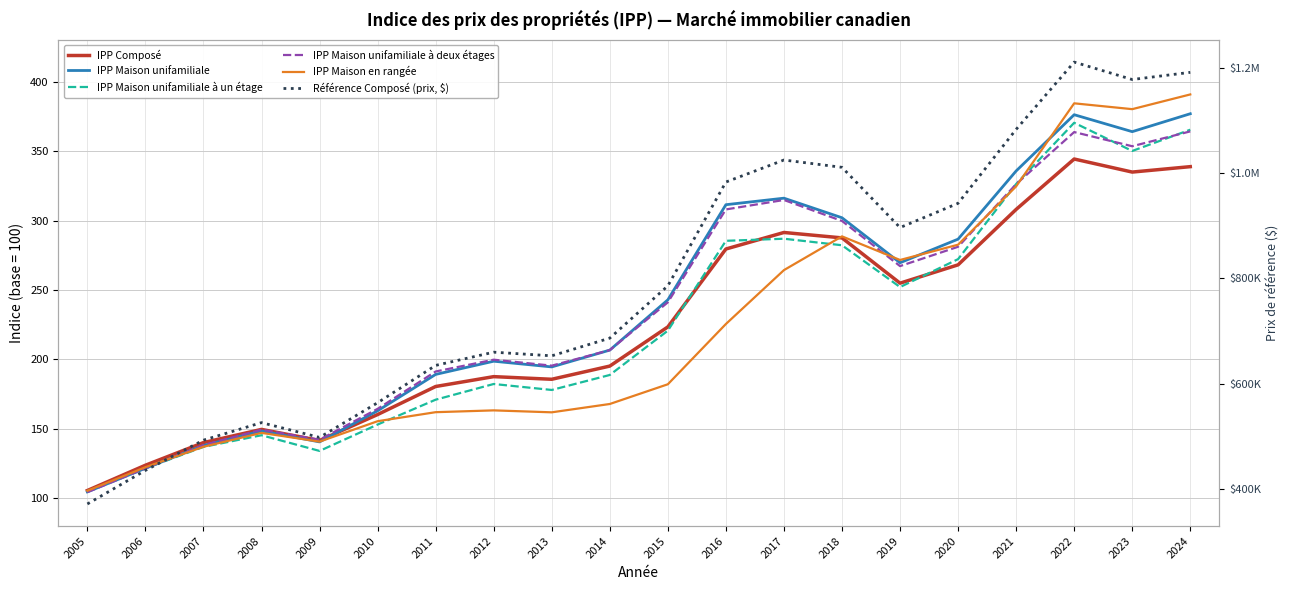

Is this an area chart (filled region under the line)?

No